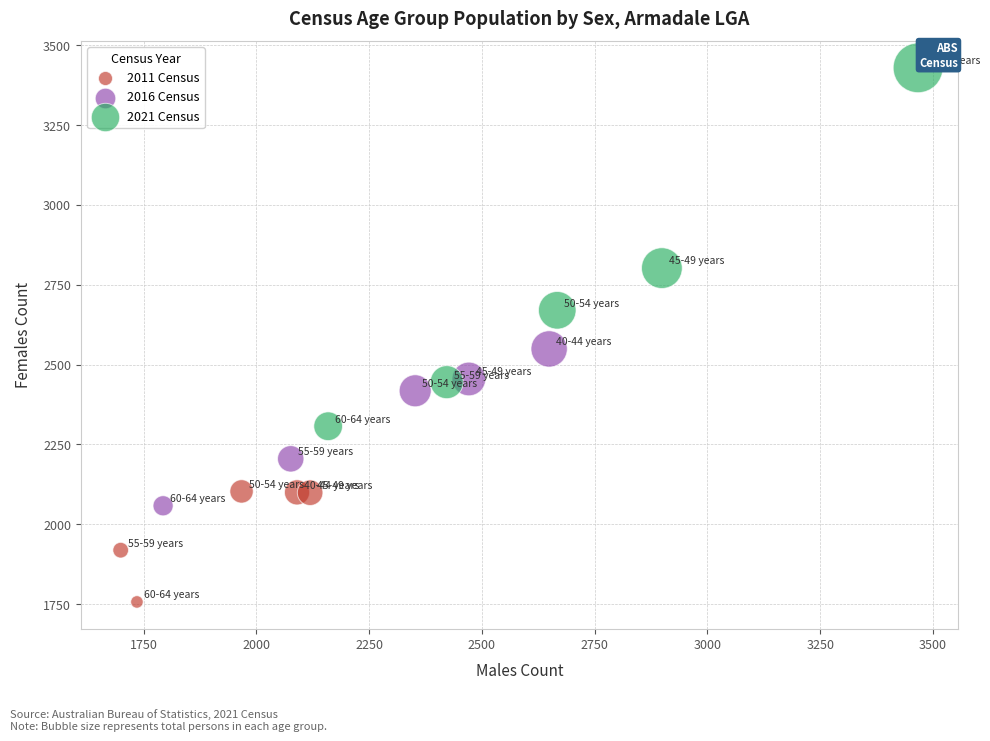

Which series has the widest spread of Y values?

2021 Census